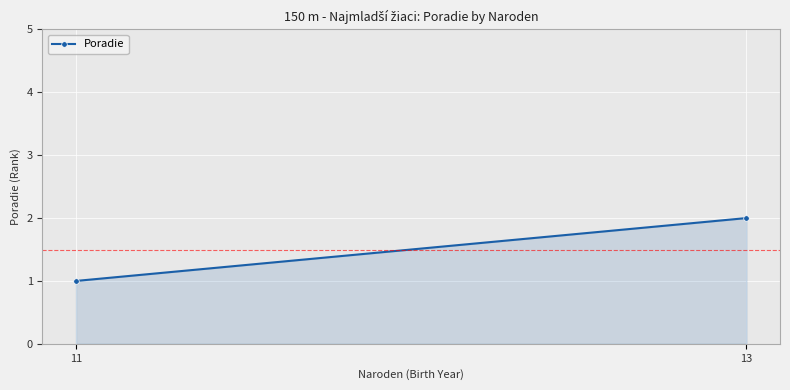

What is the value of the 2nd point from the left?

2